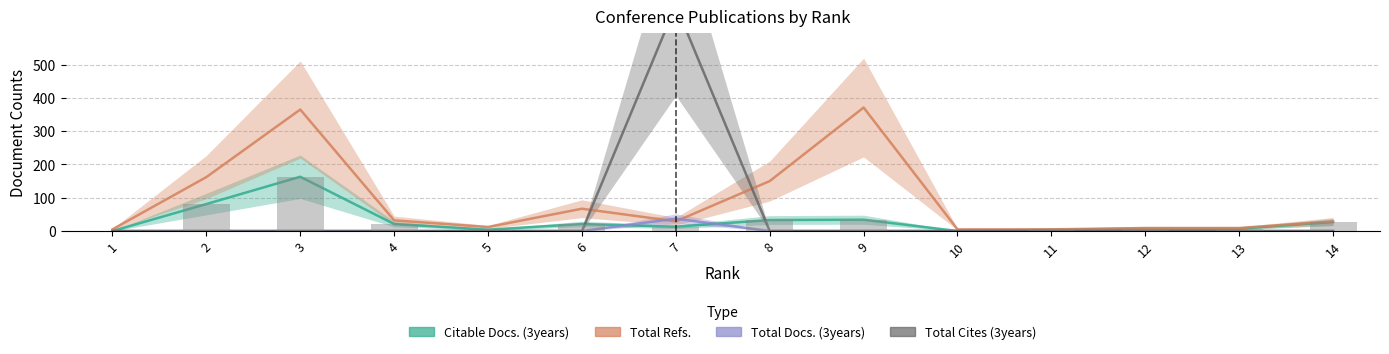

True or false: Citable Docs. (3years) has a value of 0 at 10.

True